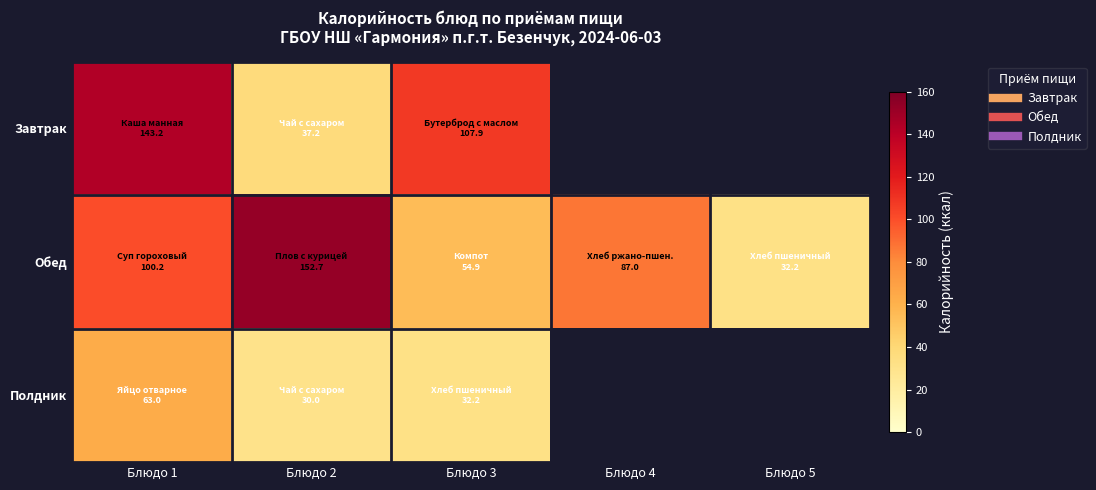

How many data points in Полдник are less than 63?

2